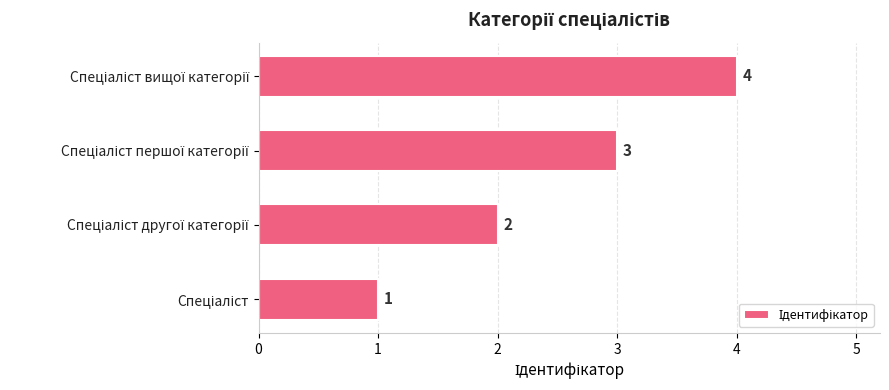

What is the sum of all values?

10